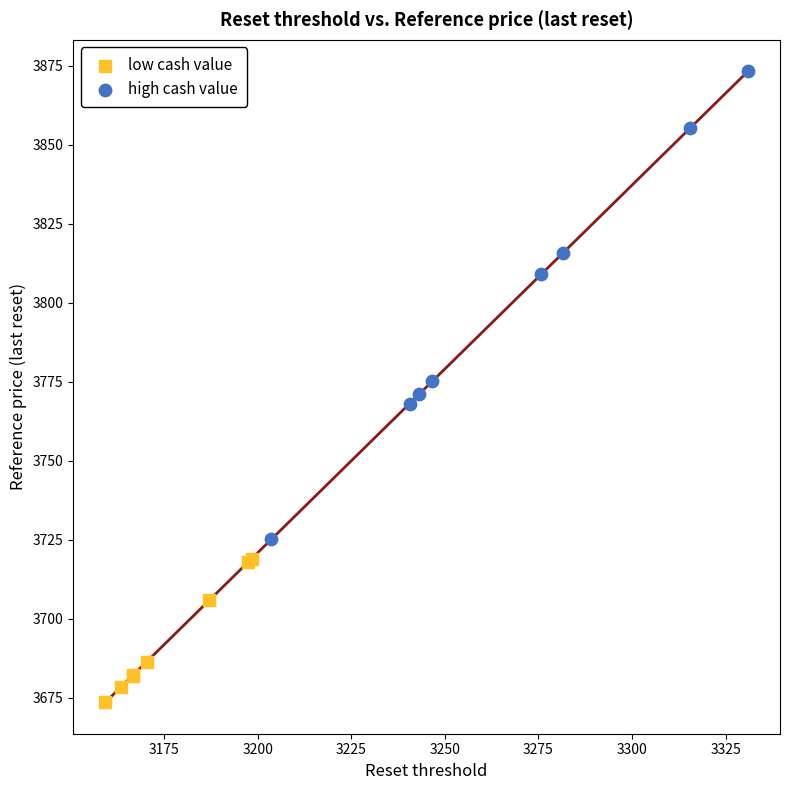

Which series contains the highest Y value?

high cash value